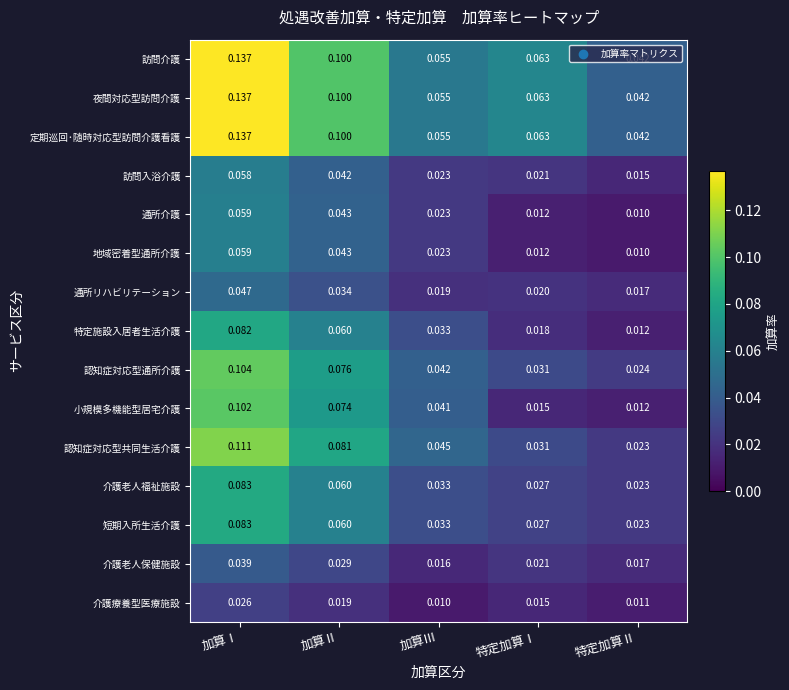

How many categories are shown in the chart?

5